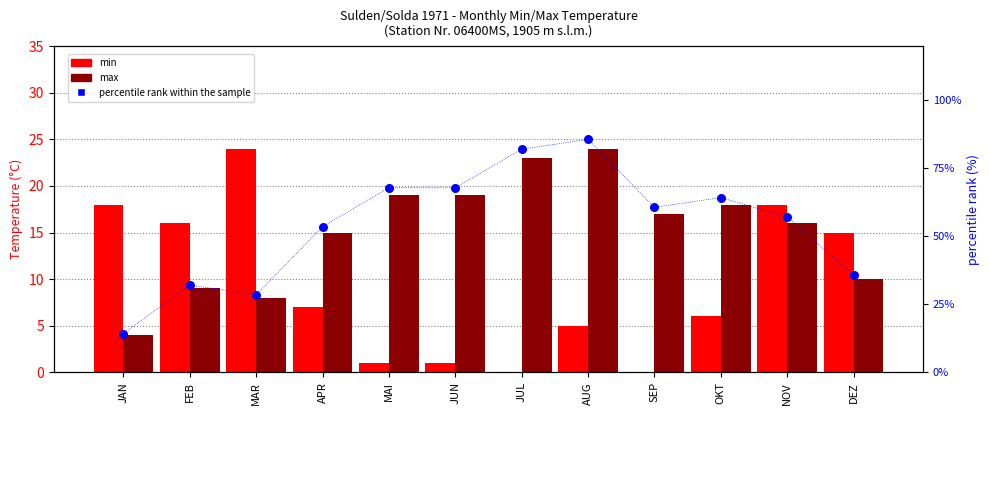

Which series reaches the minimum Y coordinate?

min